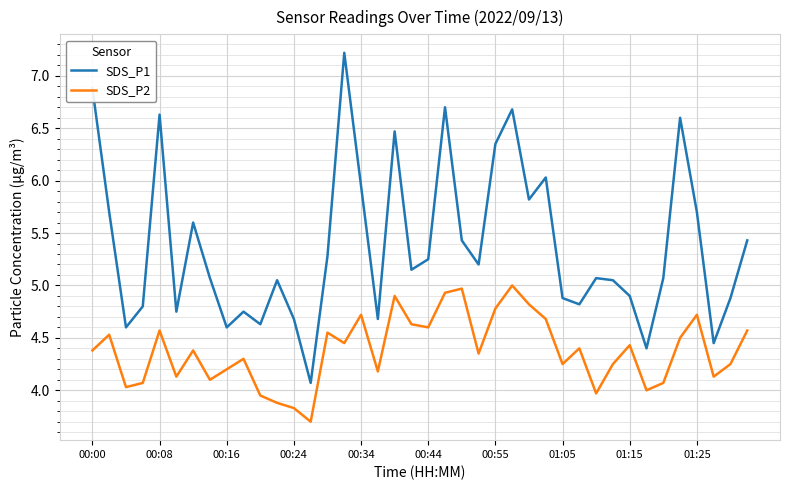

Which series has the largest total across all categories?

SDS_P1